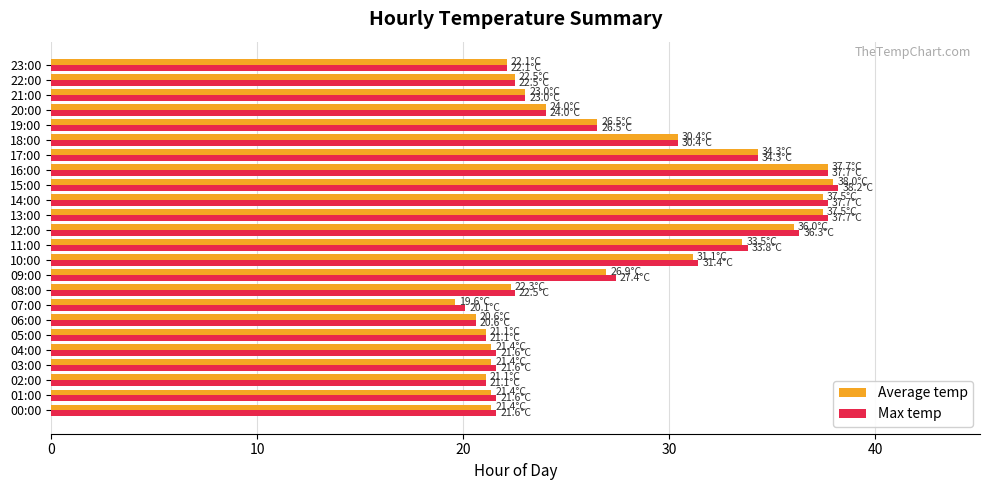

Is the value of Average temp at 09:00 greater than the value of Max temp at 14:00?

No